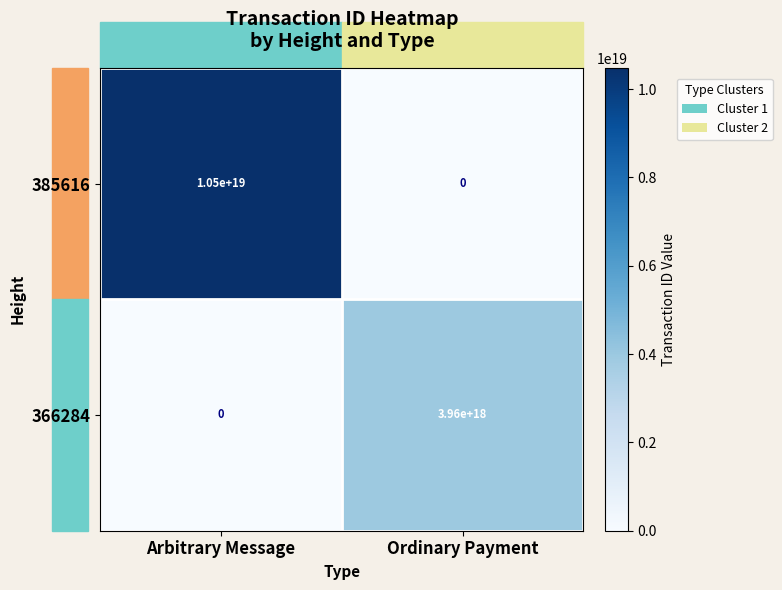

The value of 366284 at Arbitrary Message is 1870148694961465856. True or false?

False